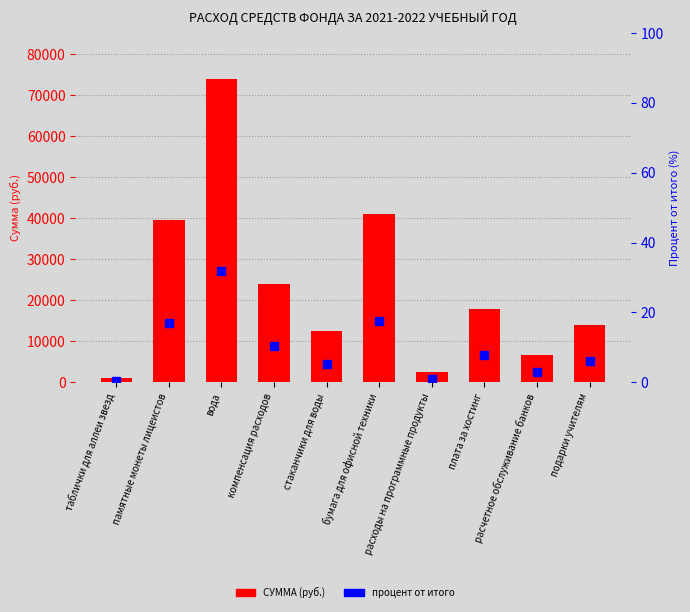

What is the total value across all series at стаканчики для воды?

12485.4